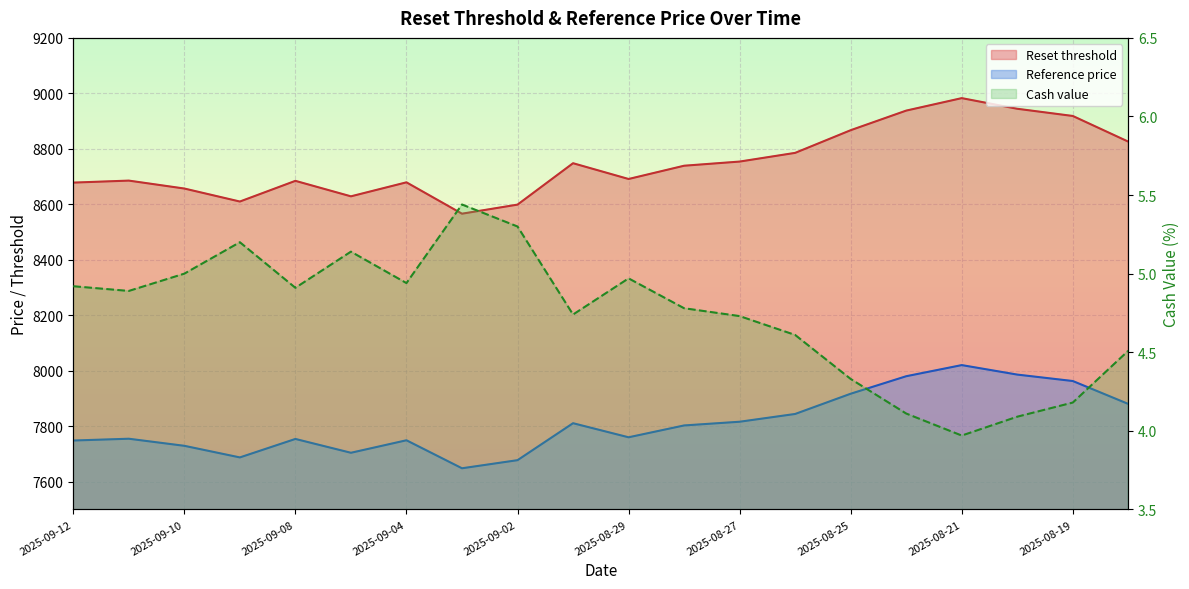

Which series has the widest spread of values?

Reset threshold